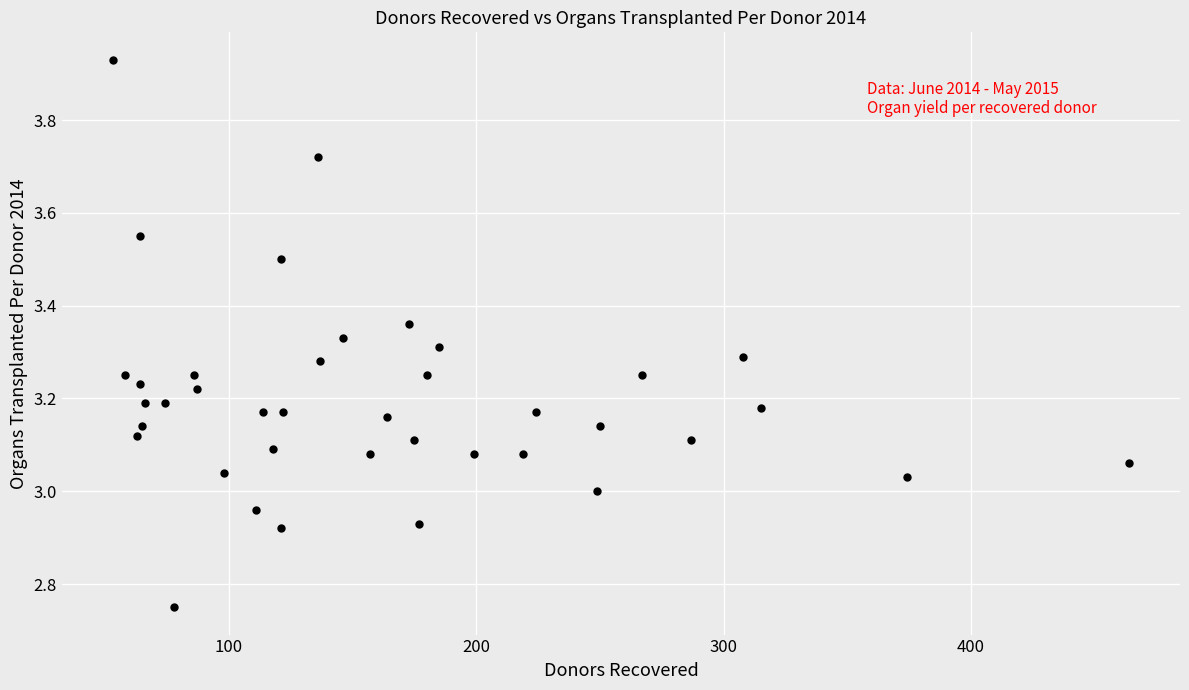

What is the range of X values (max minus min)?

411.0